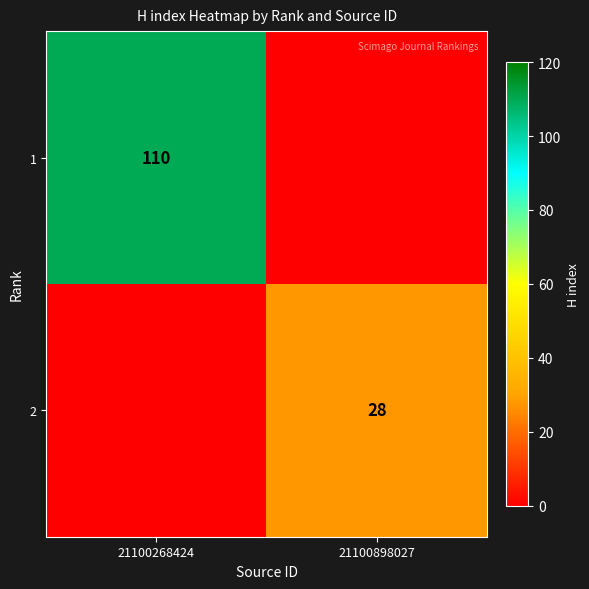

The value of 1 at 21100268424 is 40. True or false?

False